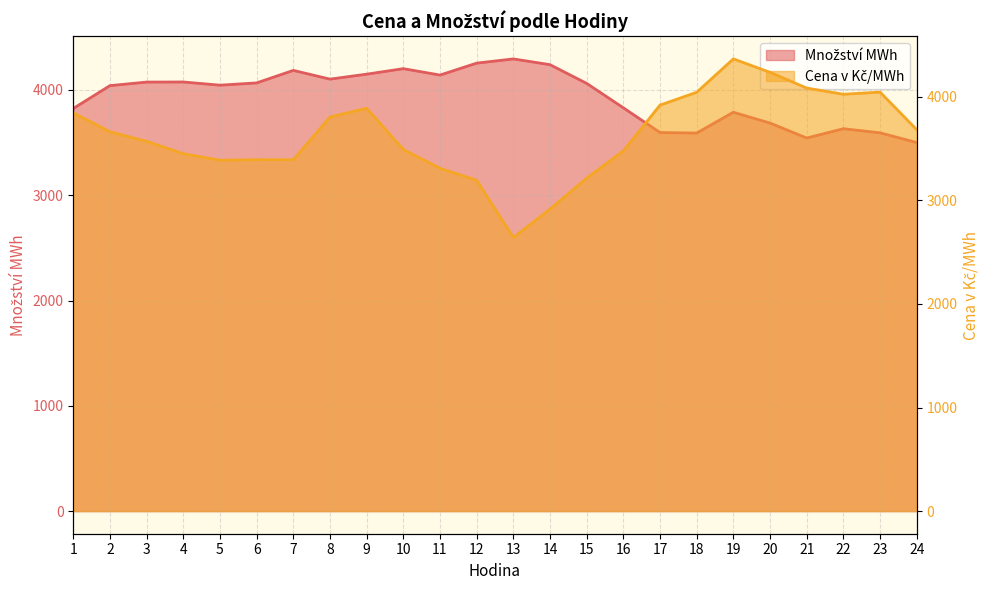

At 1, list the series in order from smallest to largest.

Množství MWh, Cena v Kč/MWh